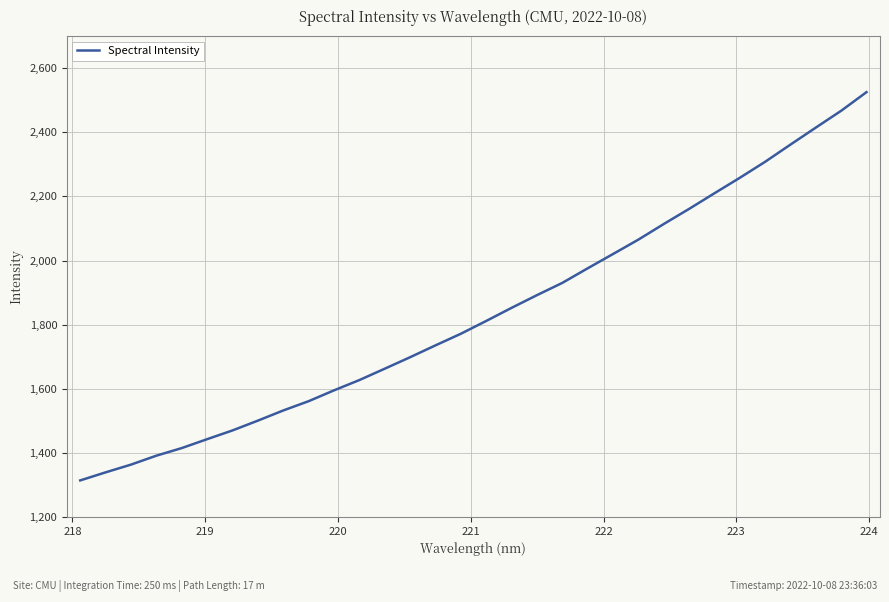

What is the smallest value displayed?

1313.9